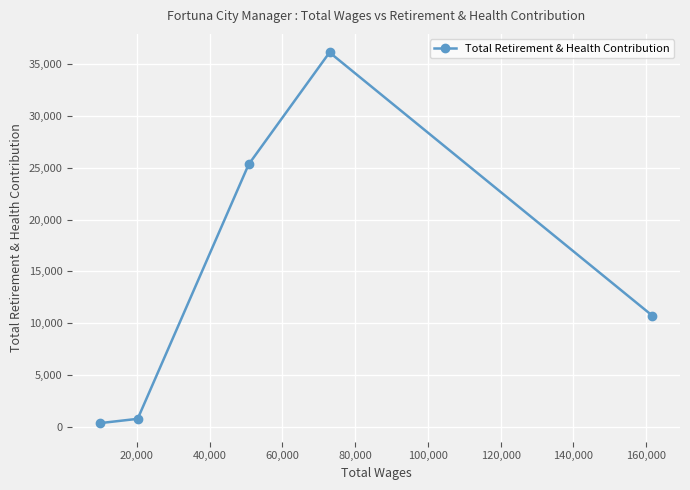

What is the average value?

14668